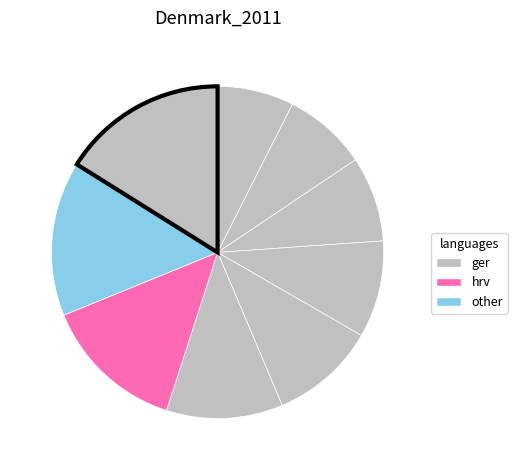

How many slices are in this pie chart?

9